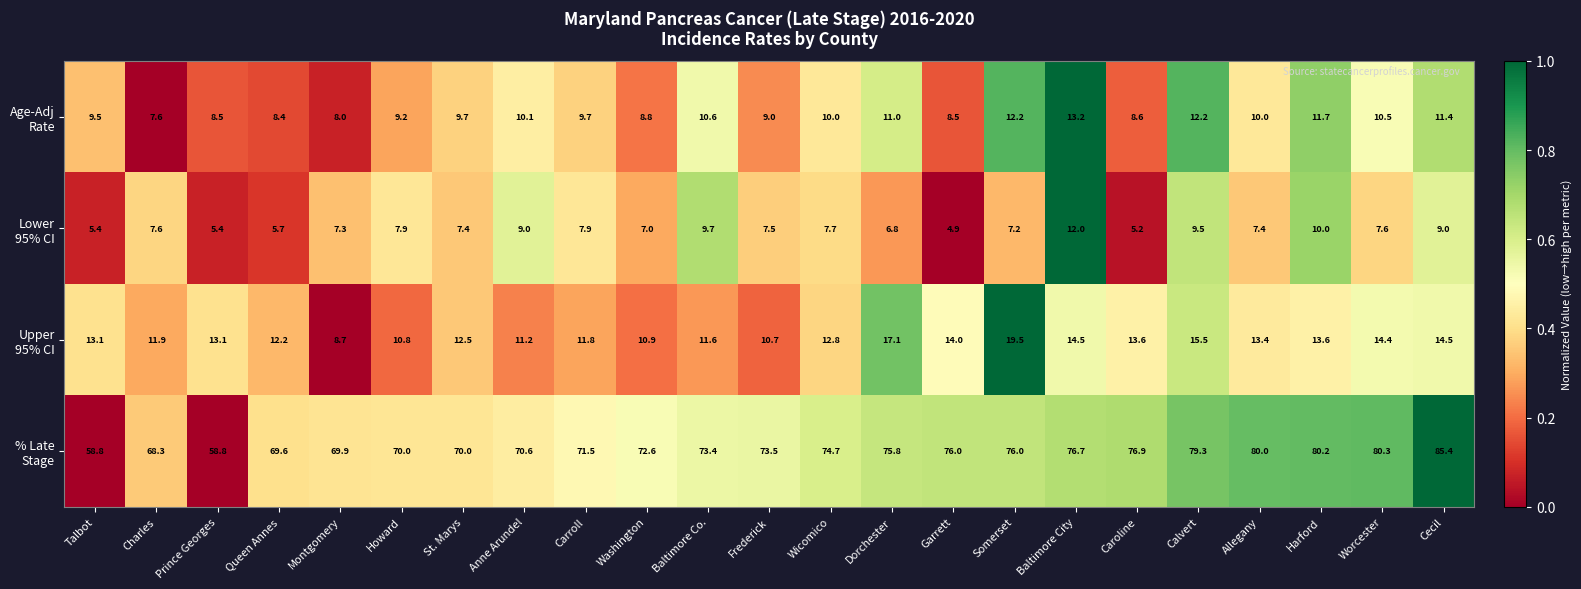

Which label corresponds to the smallest value in the chart?

Garrett